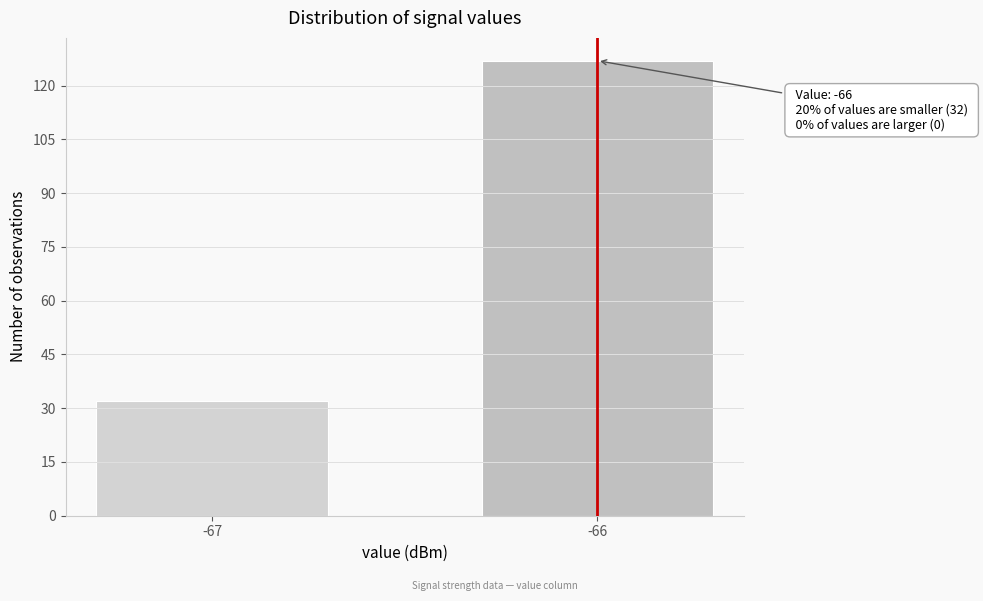

Reading right to left, list all the values displayed in this chart.

-66=127	-67=32